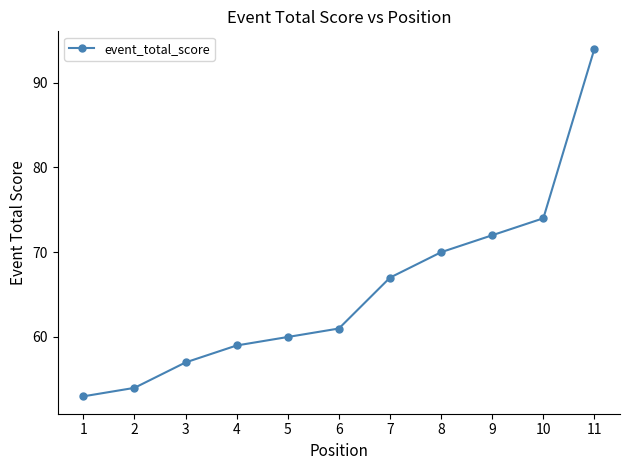

What is the difference between the values at 8 and 1?

17